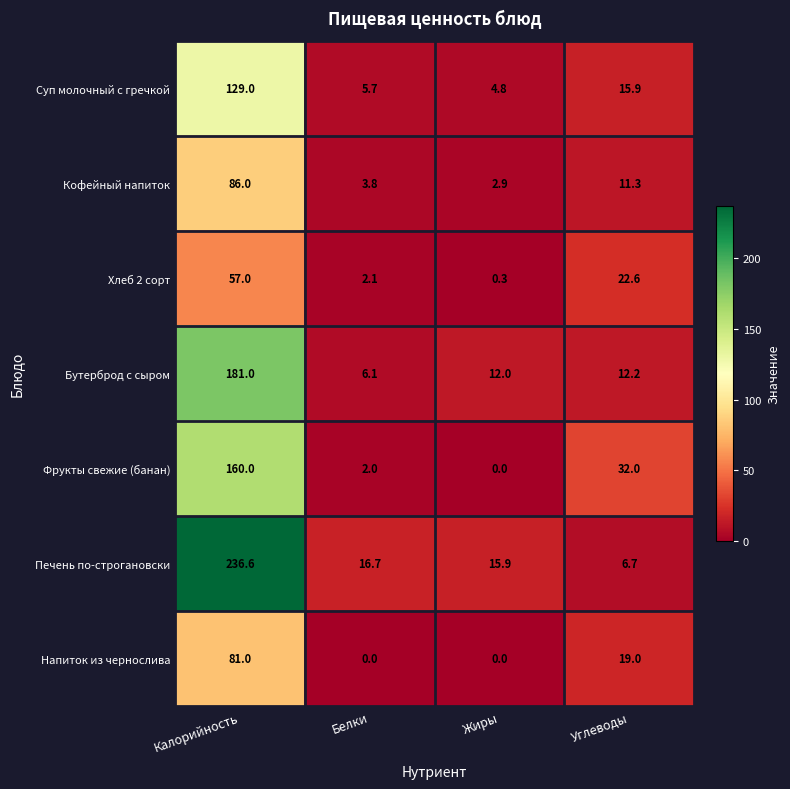

At which category is the sum across all series the highest?

Калорийность